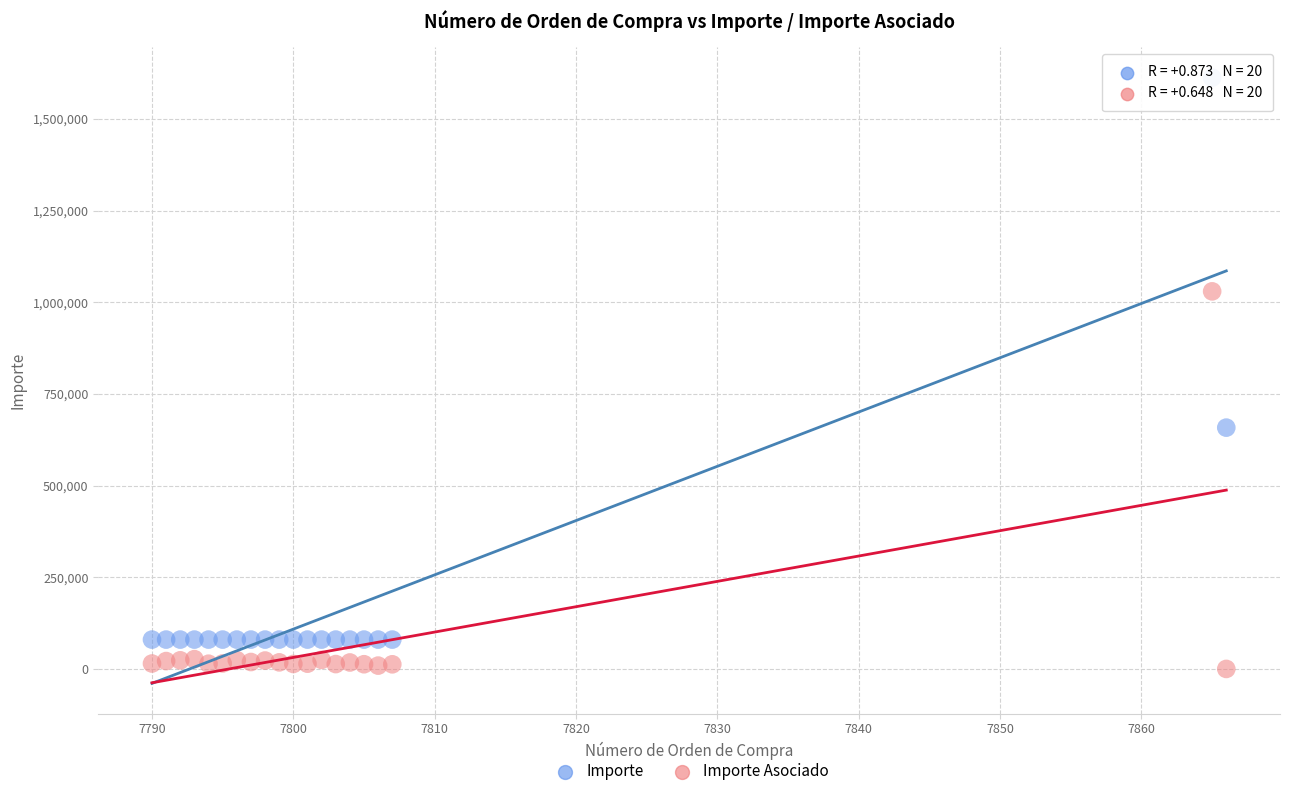

Across all series, what Y value is closest to 806163?

657973.0